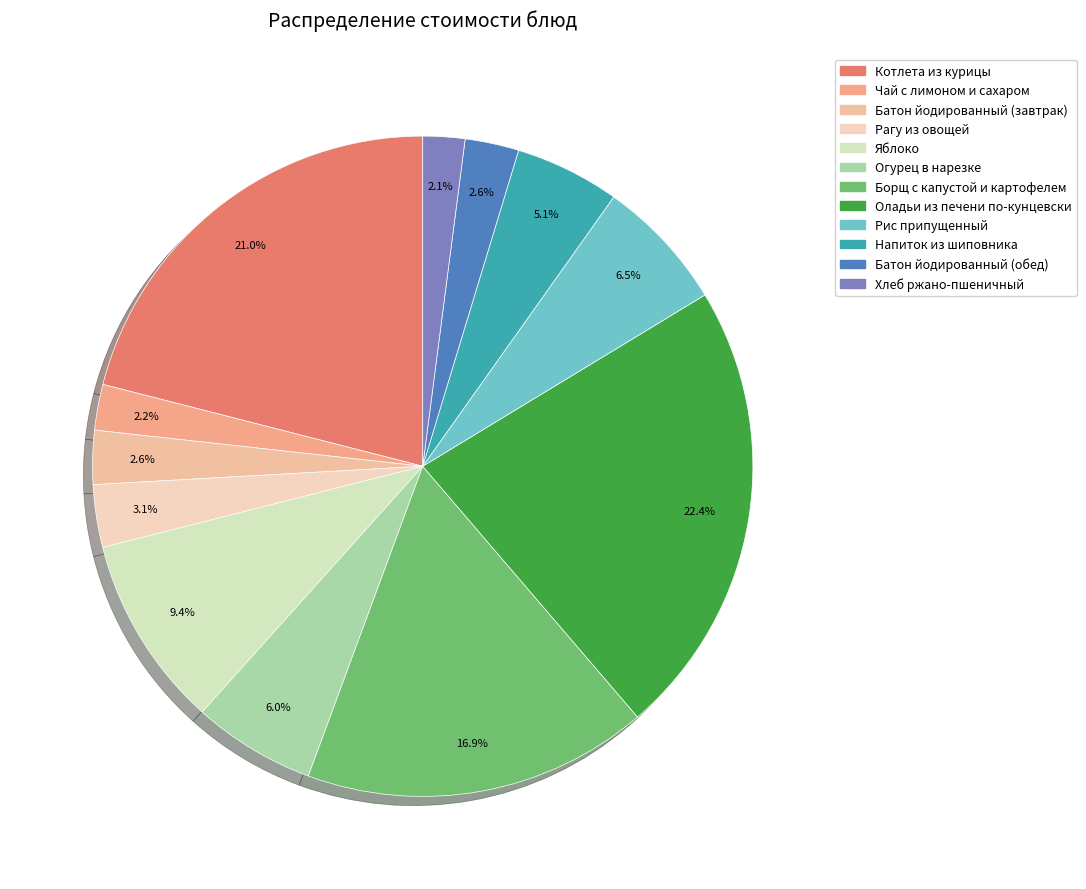

Does Хлеб ржано-пшеничный represent more than half of the total?

No